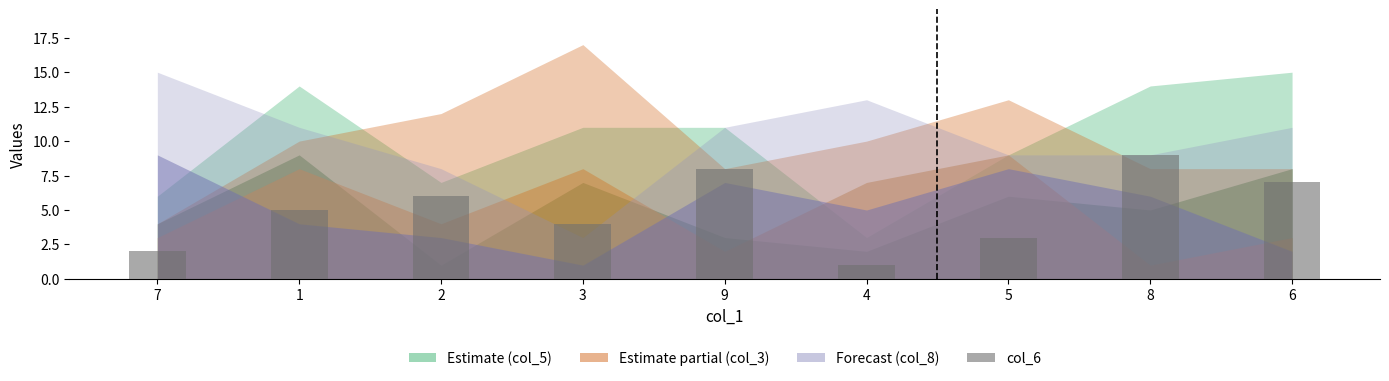

Between 8 and 6, which is larger?

8